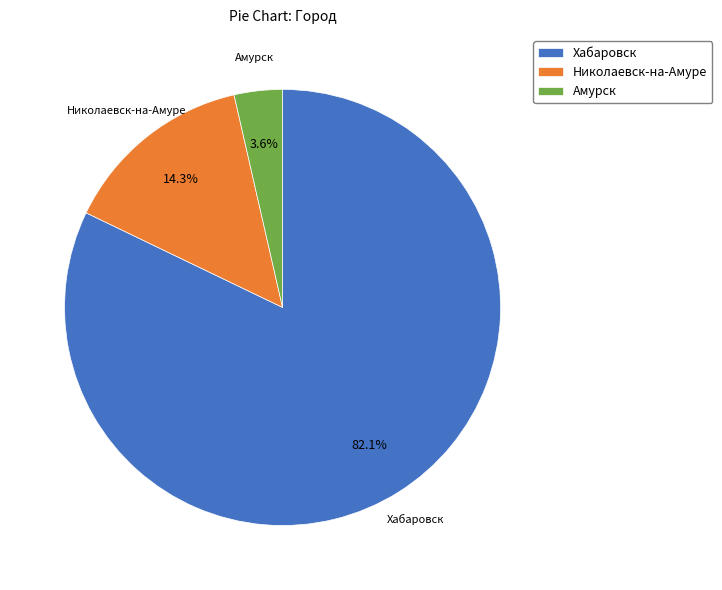

What percentage is the Николаевск-на-Амуре slice, to the nearest percent?

14%